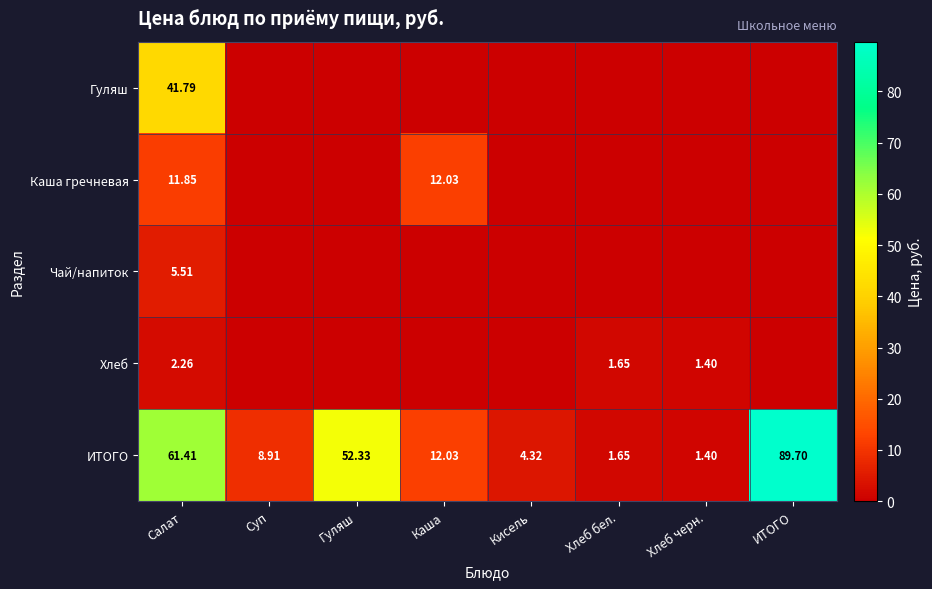

Where does the ИТОГО series first go above 12?

Салат